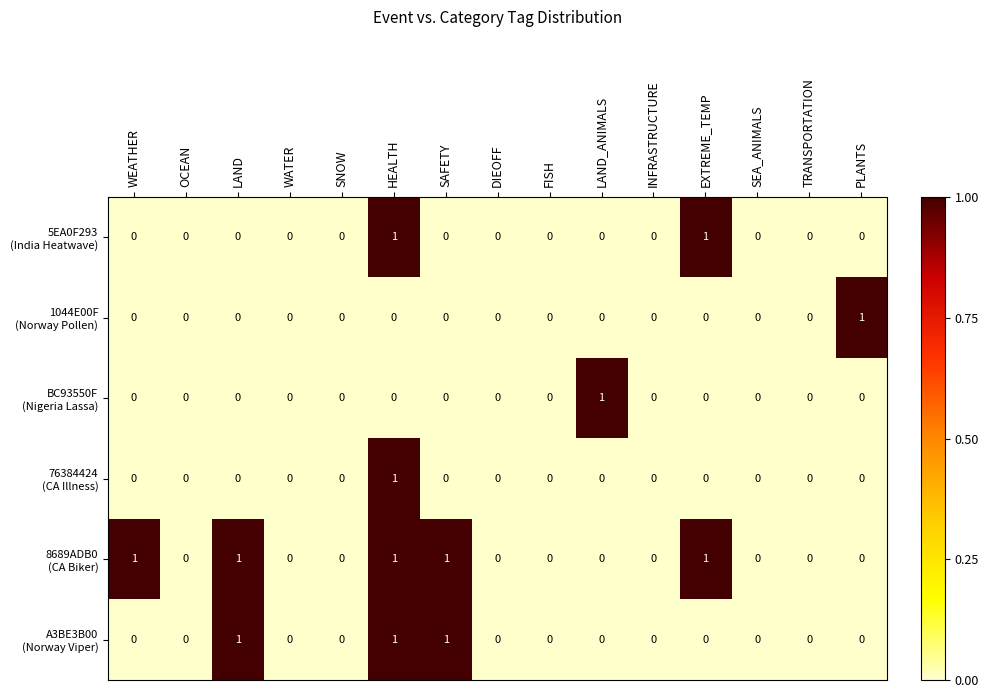

At which category is the sum across all series the highest?

HEALTH